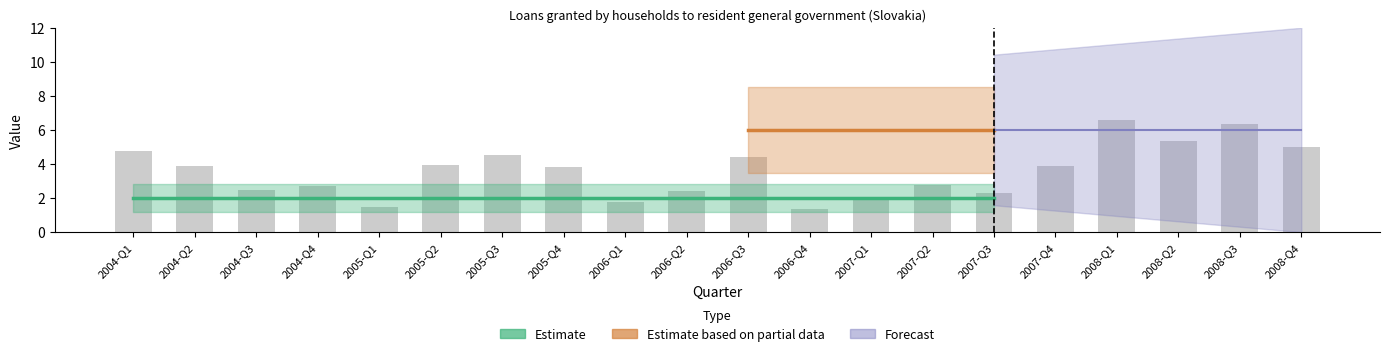

The chart shows a value of 1.0 at 2006-Q1. True or false?

False